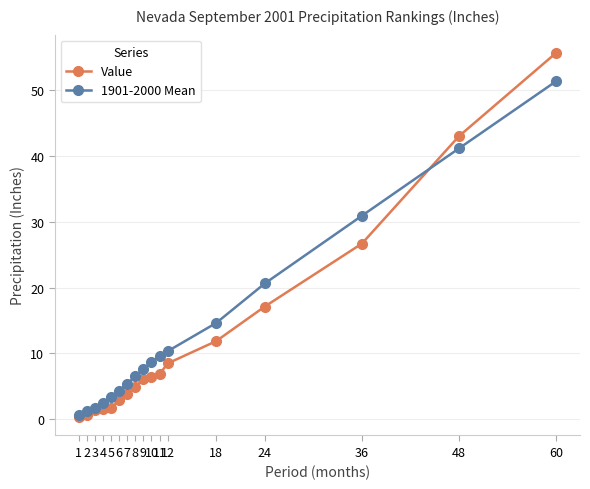

What is the total value across all series at 60?

107.1